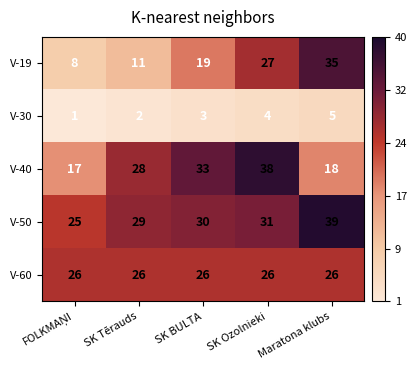

The value of V-40 at SK Ozolnieki is 16. True or false?

False